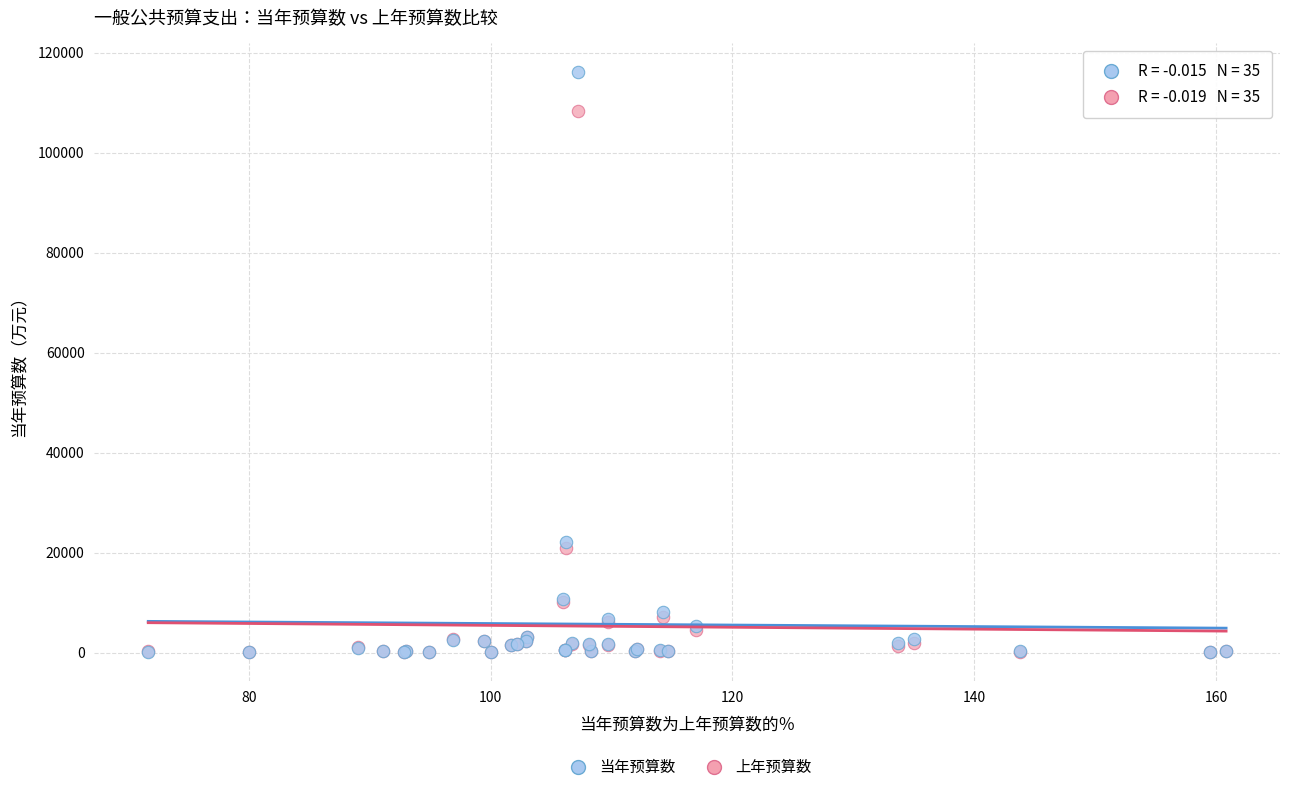

What are all the series names shown in the legend?

当年预算数, 上年预算数